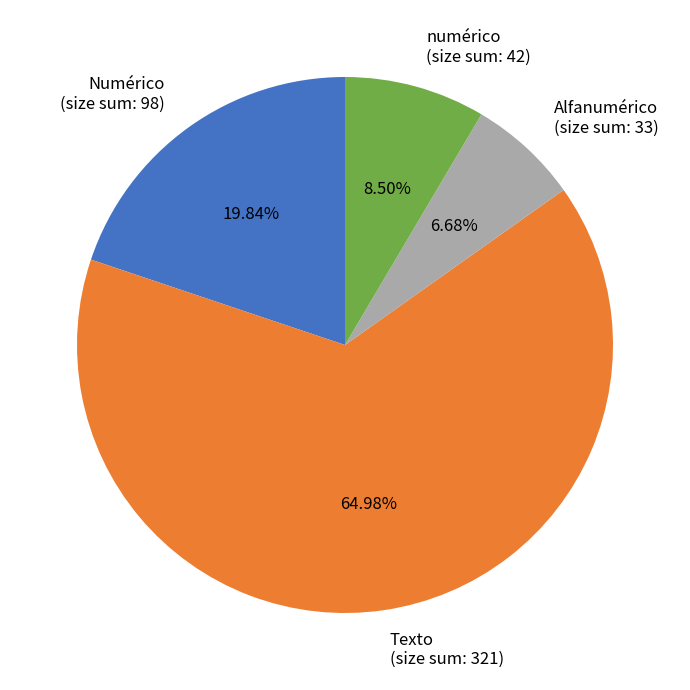

Is there a majority slice in this chart?

Yes